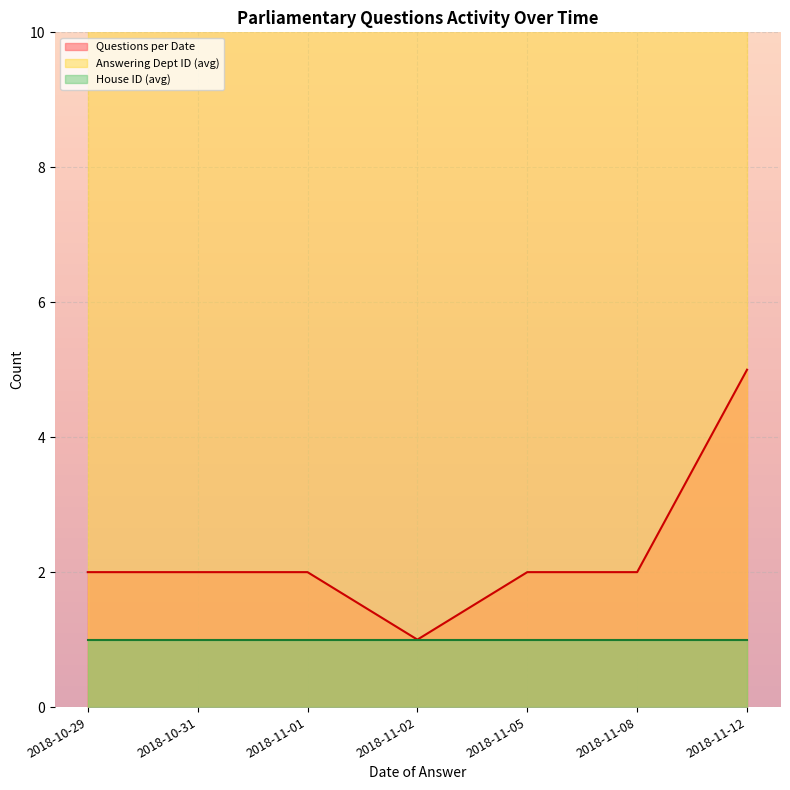

True or false: House ID has a value of 1 at 2018-11-08.

True